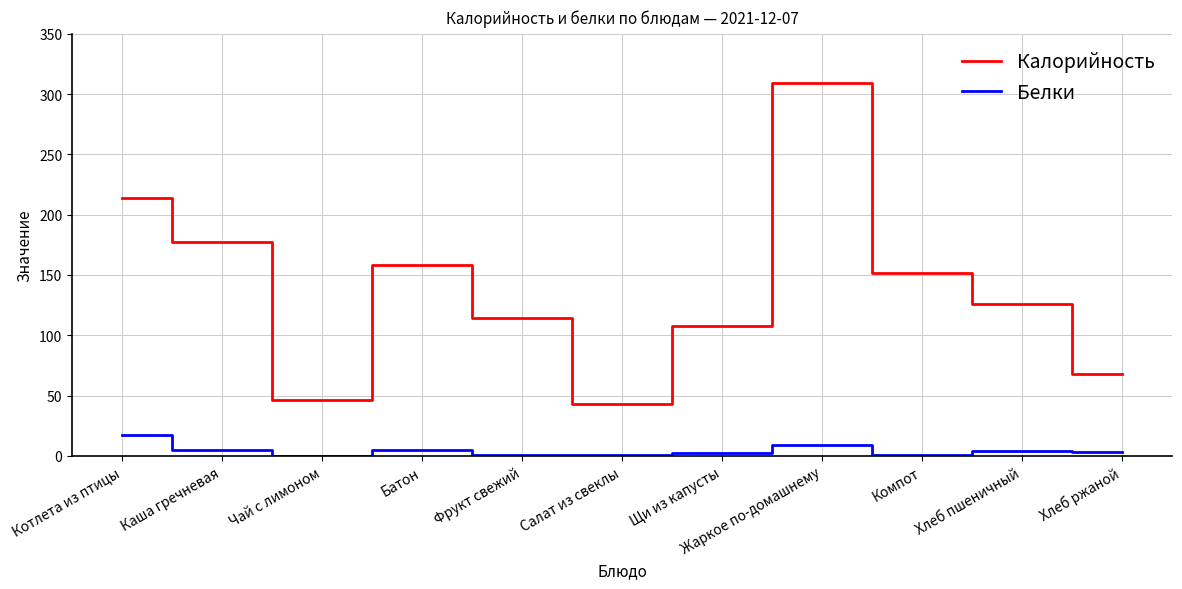

What position from the right is Жаркое по-домашнему?

4